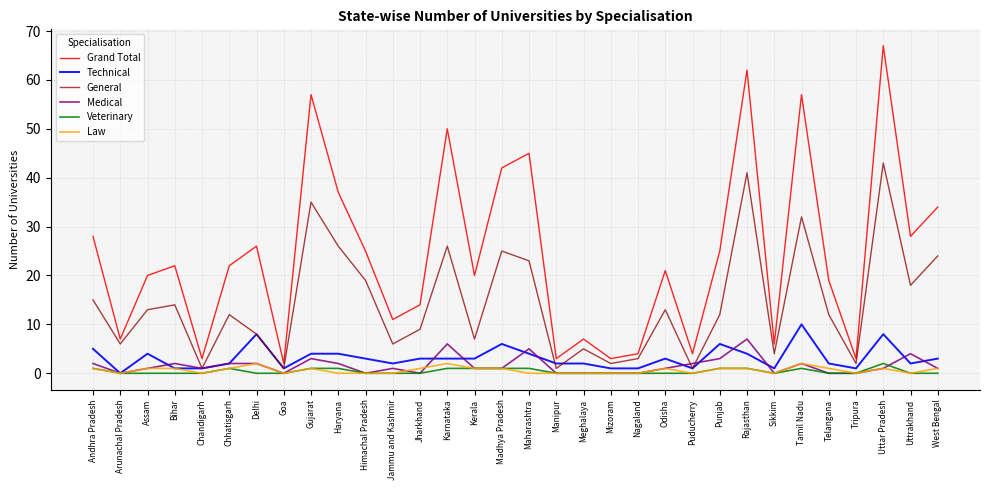

At which category does Grand Total reach its first local peak?

Bihar